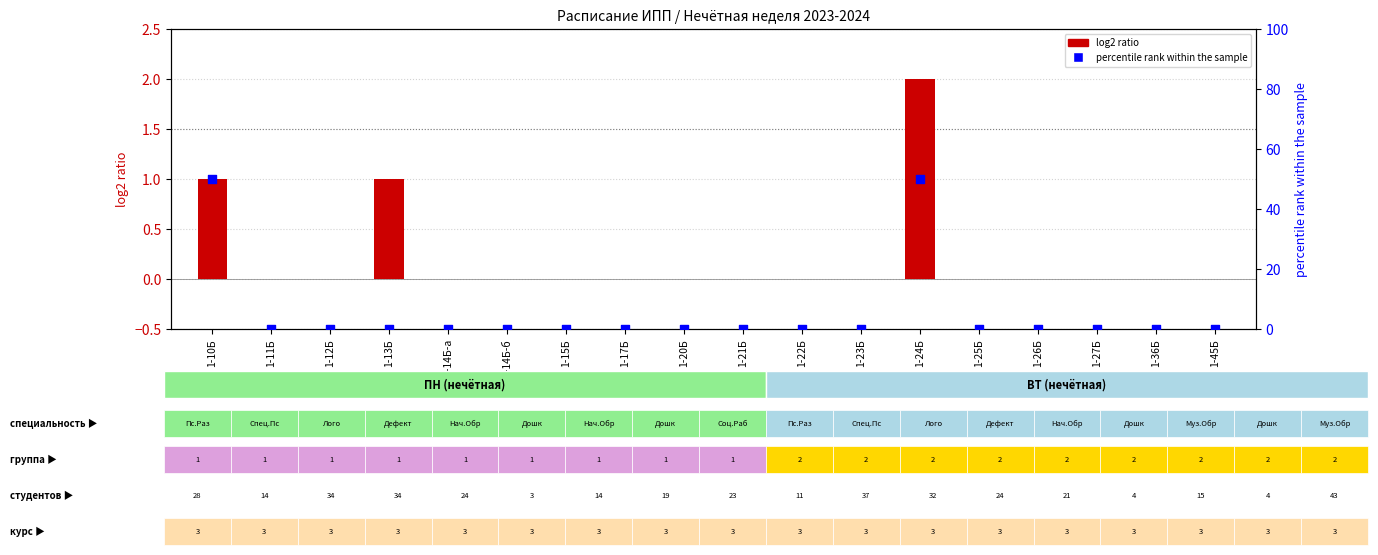

Is the value of log2 ratio at 1-25Б greater than the value of percentile rank within the sample at 1-12Б?

No